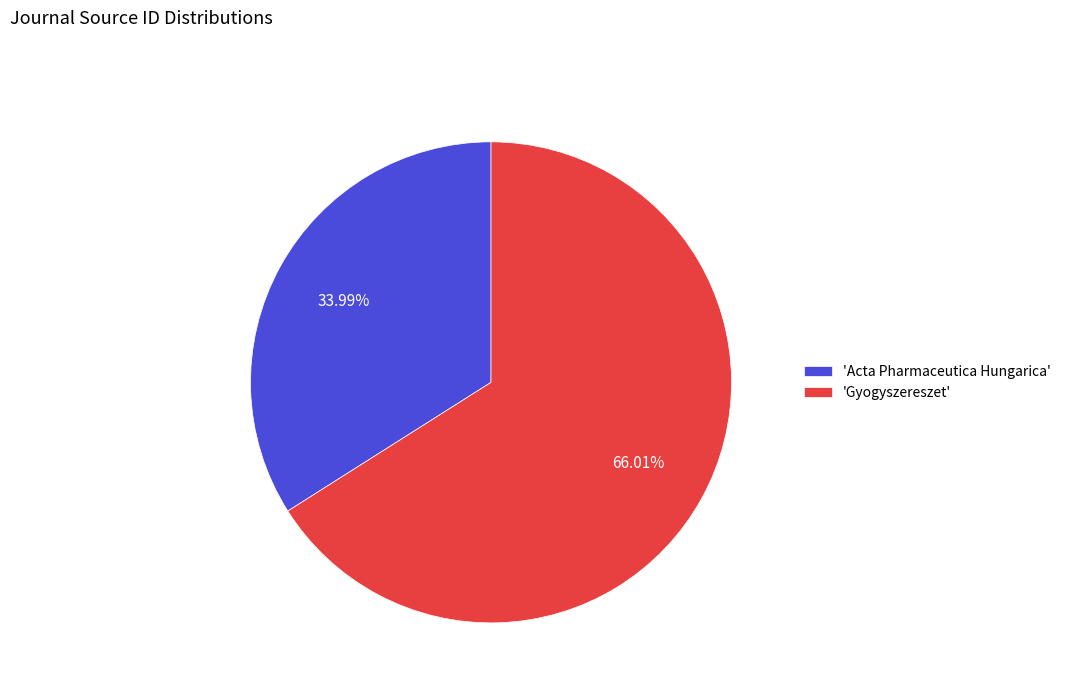

Rank the categories by value from lowest to highest.

'Acta Pharmaceutica Hungarica', 'Gyogyszereszet'